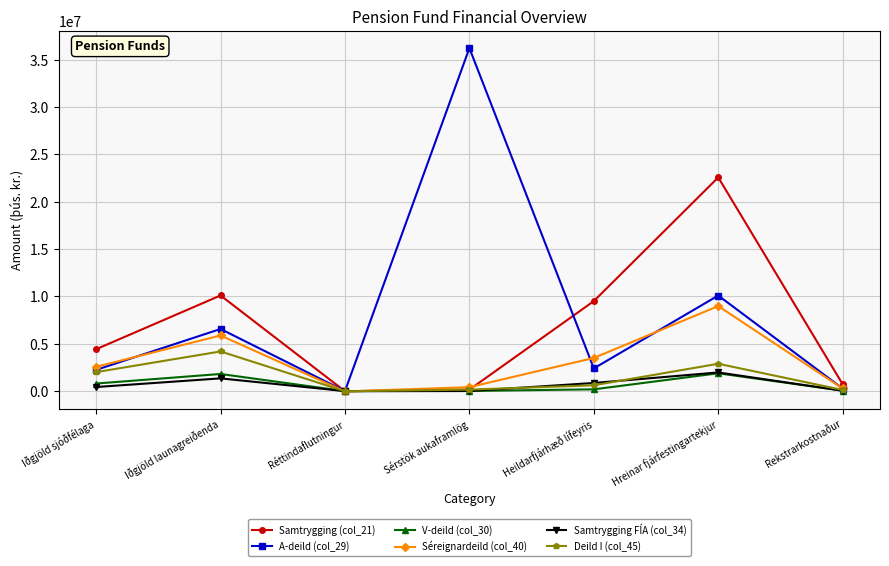

Where is the first local maximum for Samtrygging FÍA (col_34)?

Iðgjöld launagreiðenda